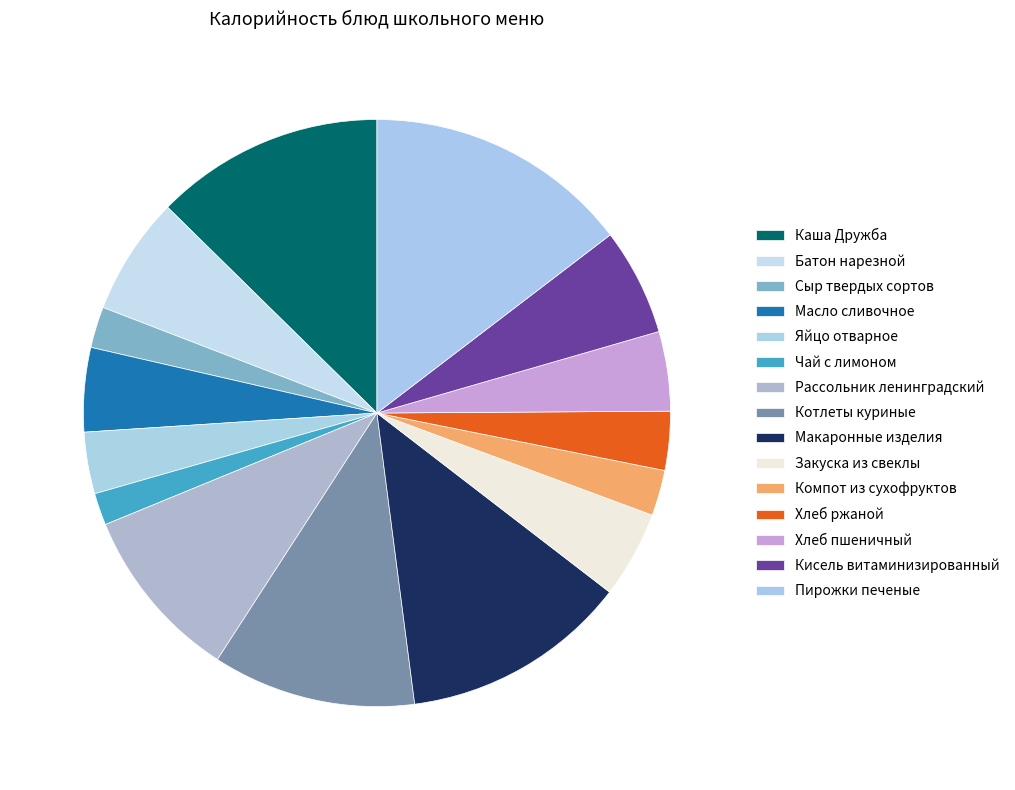

How many slices are in this pie chart?

15